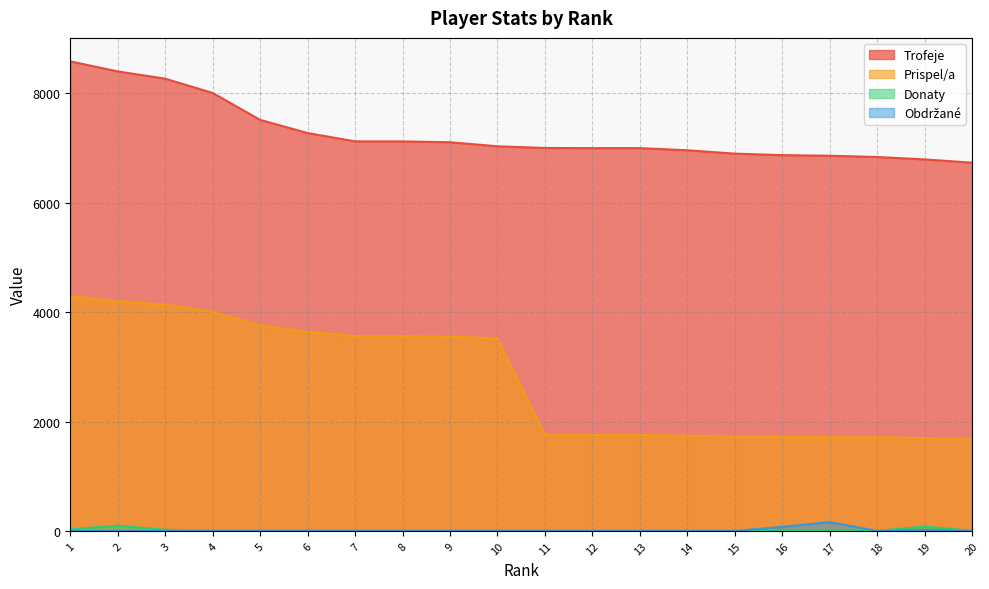

What is the average value of the Prispel/a series?

2773